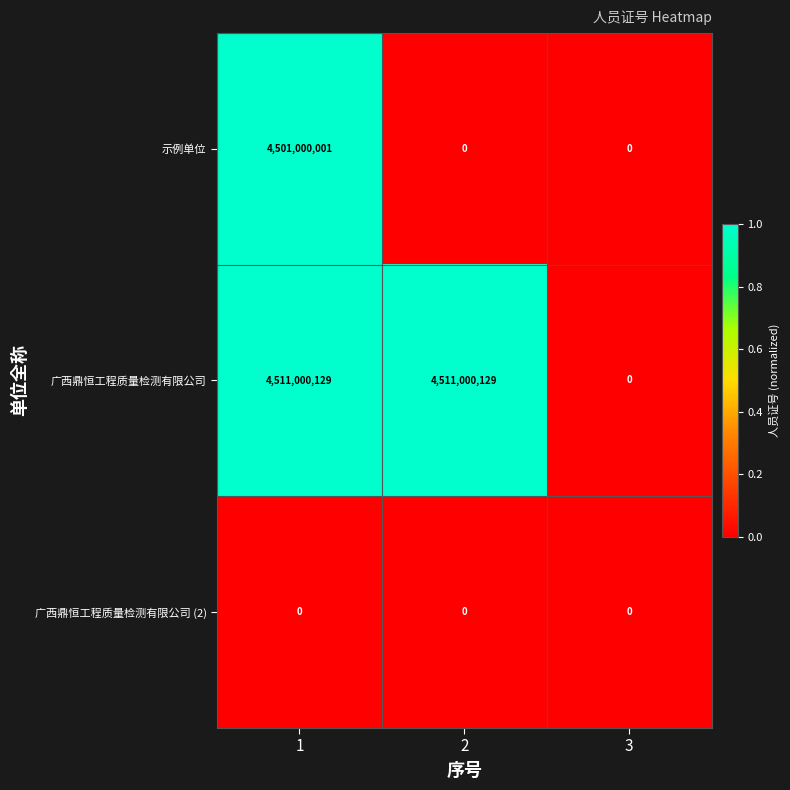

Is it true that 广西鼎恒工程质量检测有限公司 equals 4511000129 at 2?

True